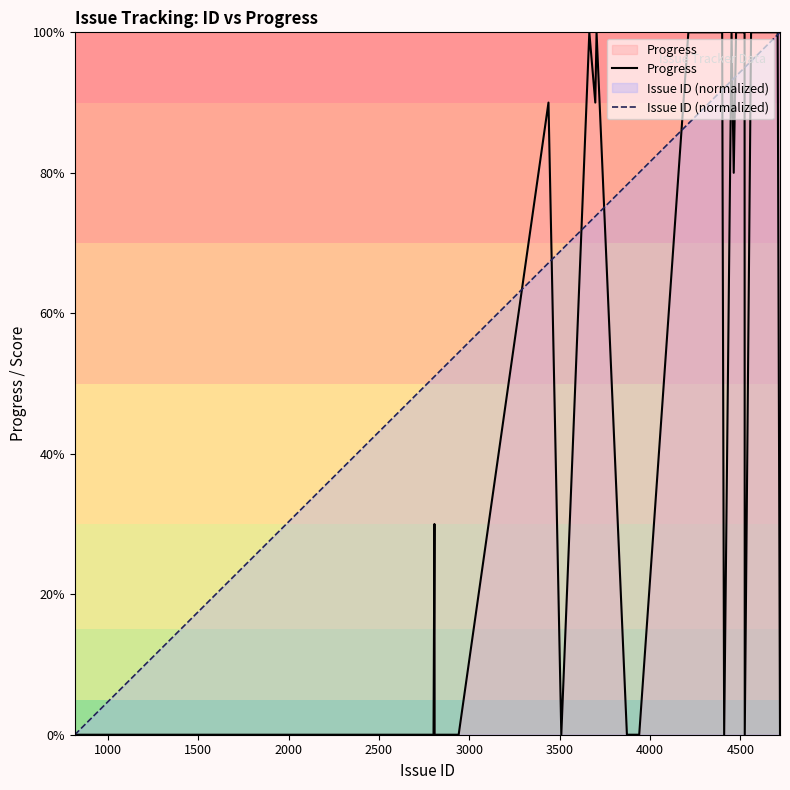

What is the highest value of the Progress series?

100.0